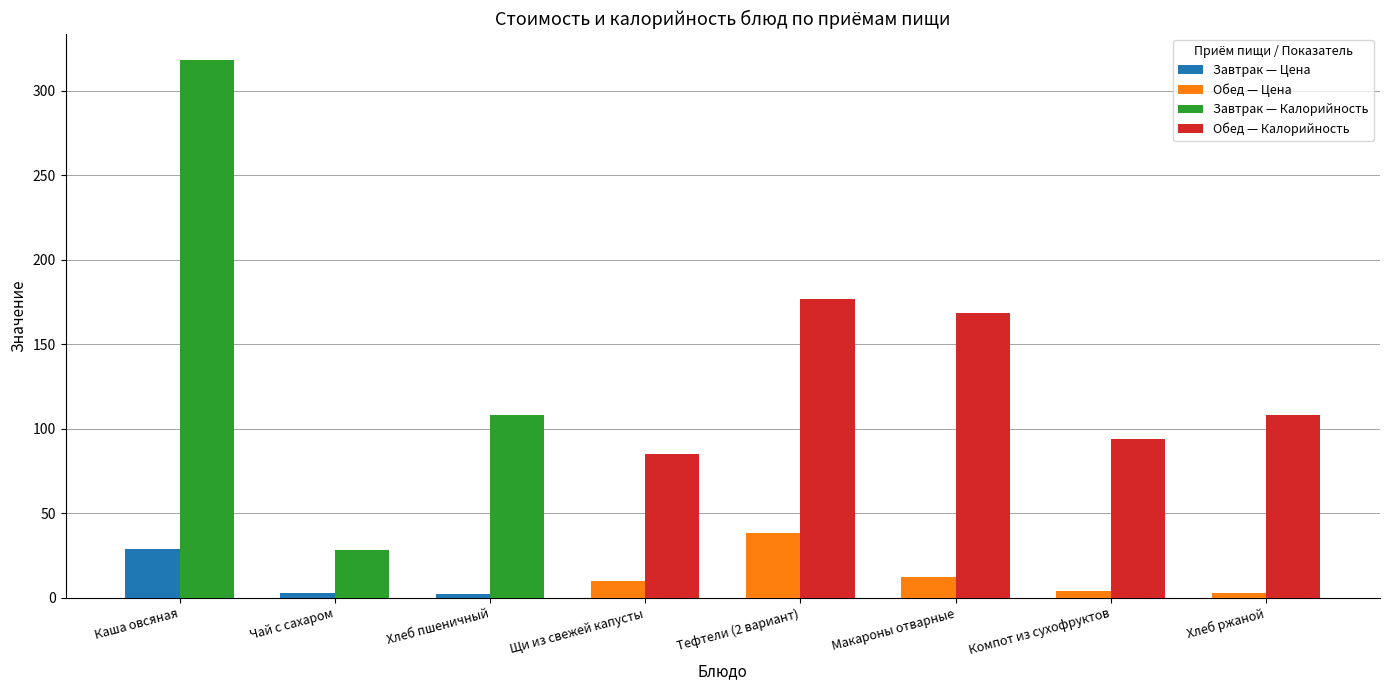

What is the difference between the highest and lowest values at Щи из свежей капусты?

74.8